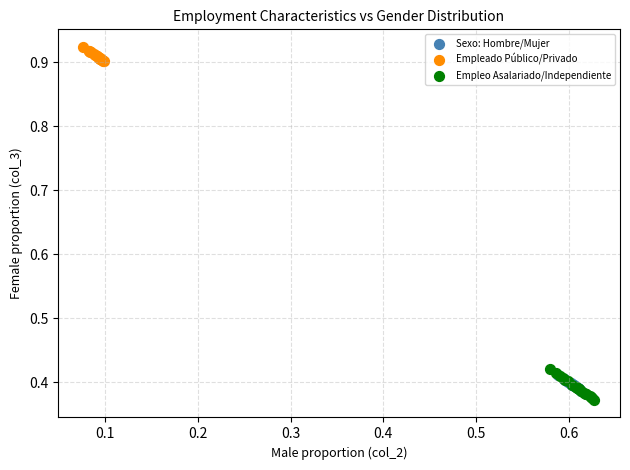

Which series has the largest Y range (max minus min)?

Empleo Asalariado/Independiente